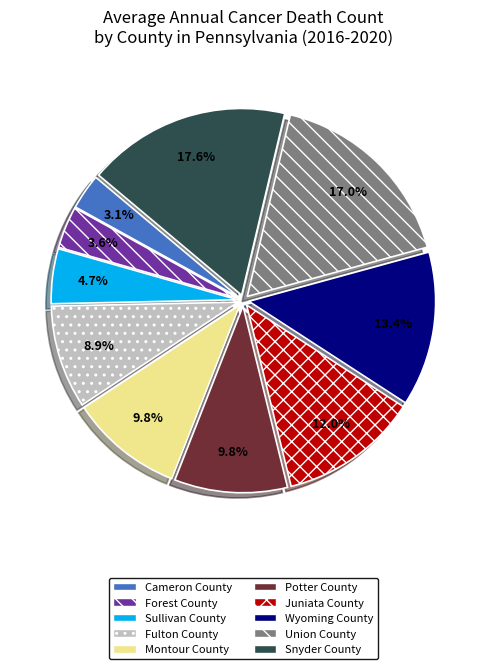

How many segments does this pie chart have?

10